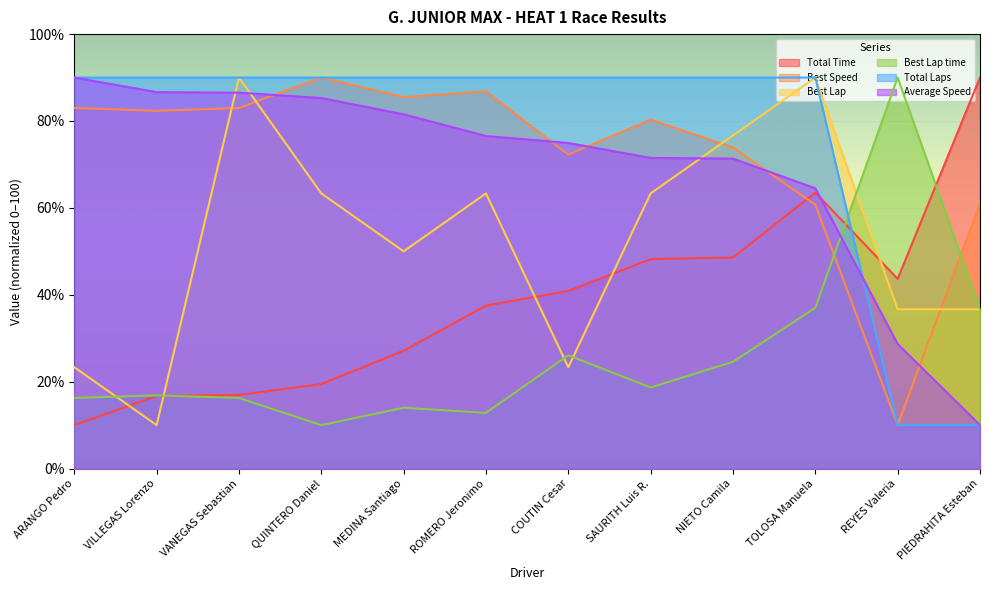

At which category does Best Lap reach its first local peak?

VANEGAS Sebastian